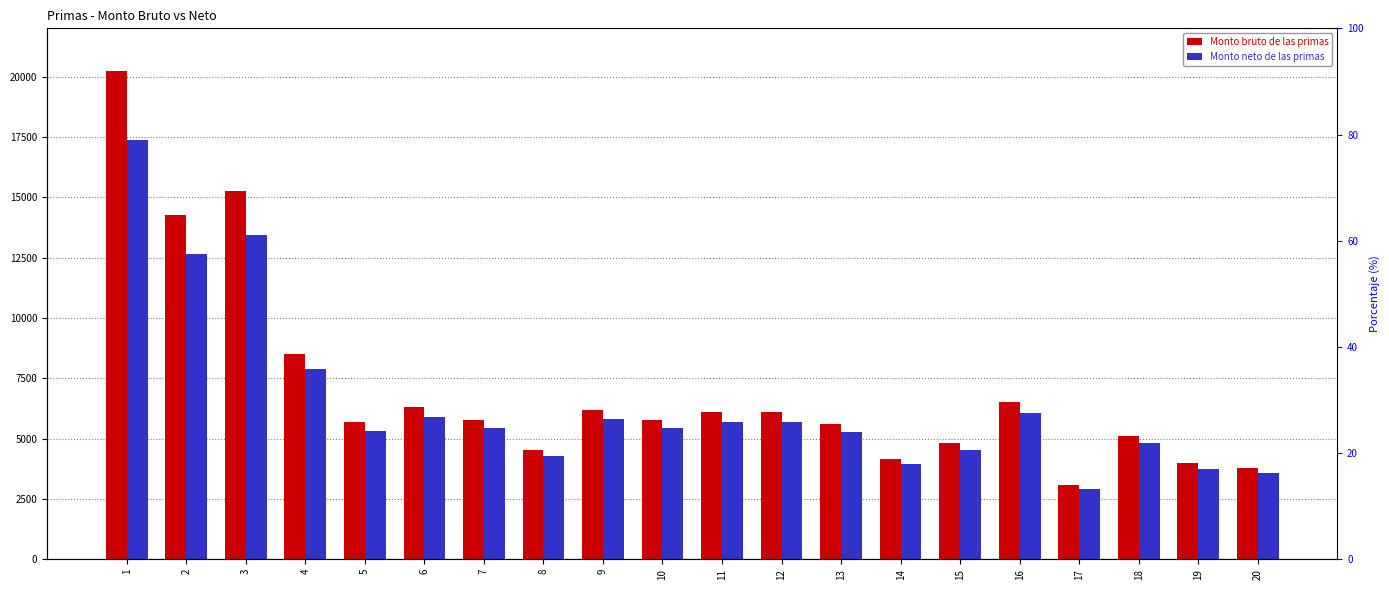

Reading left to right, list all the values displayed in this chart.

Monto bruto de las primas: 20247.5	14277.8	15257.8	8519.2	5679.4	6299.0	5782.2	4545.3	6195.8	5782.2	6092.5	6092.5	5589.5	4166.5	4818.5	6505.6	3096.1	5108.9	3974.2	3777.4
Monto neto de las primas: 17363.8	12669.3	13439.9	7866.3	5335.5	5887.7	5427.1	4283.3	5795.6	5427.1	5703.6	5703.6	5255.3	3928.7	4539.0	6071.7	2926.9	4810.8	3748.7	3564.5